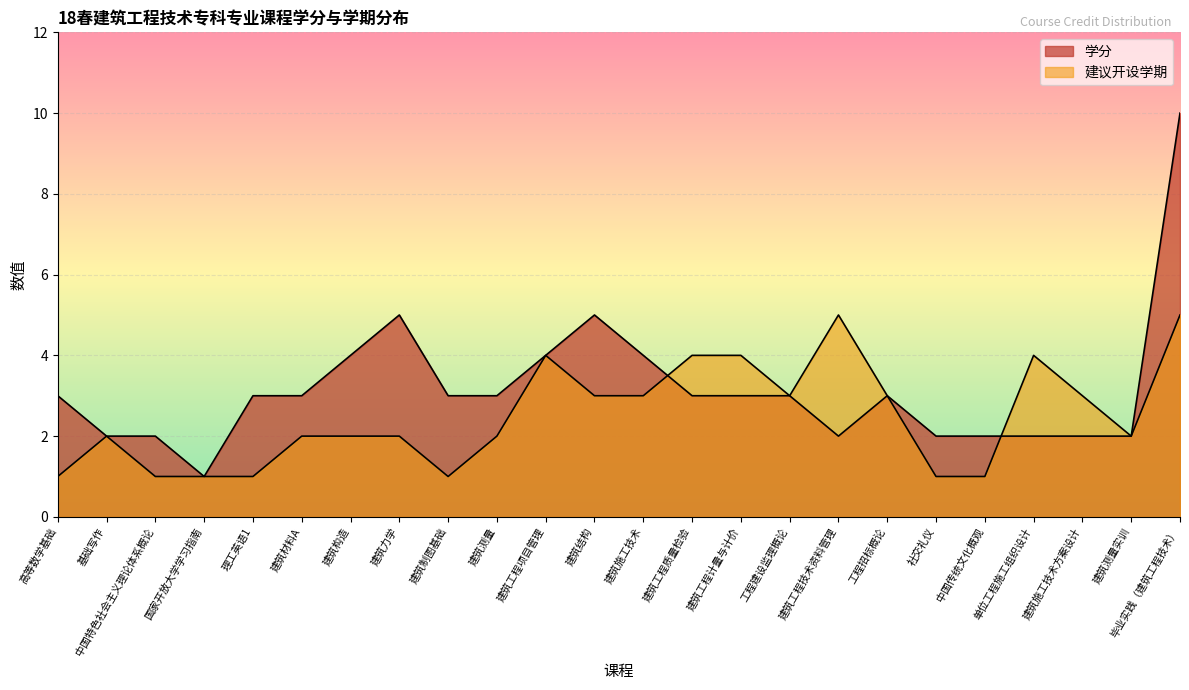

How many data points in 学分 are less than 3?

9